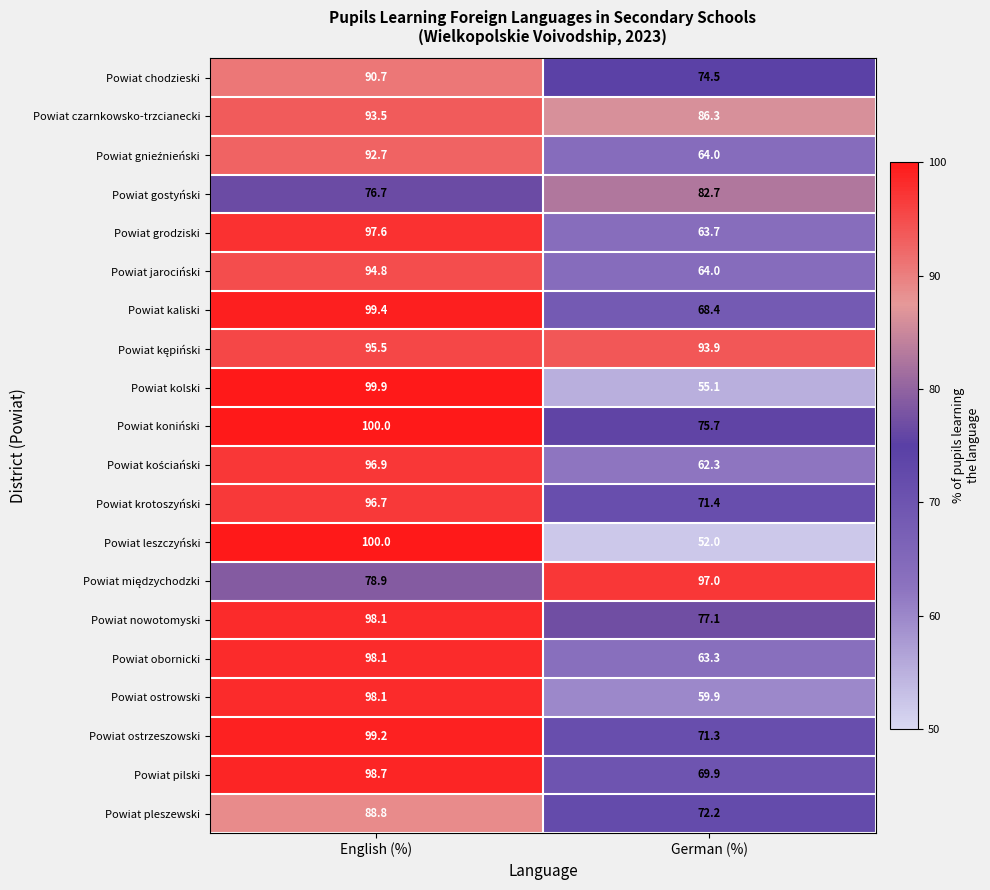

True or false: Powiat kaliski has a value of 99.4 at English (%).

True